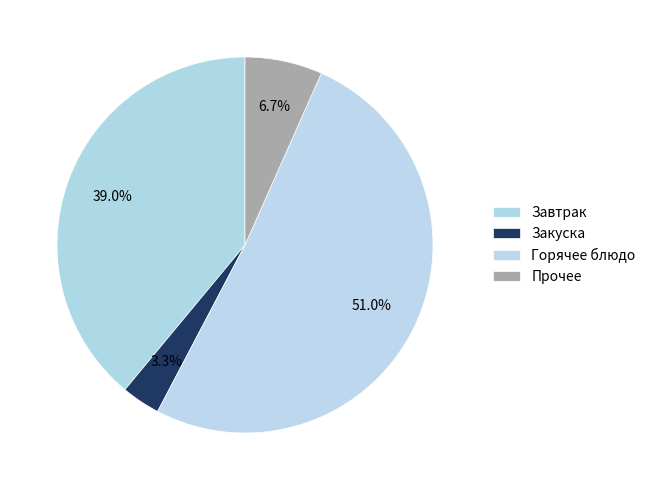

Count the number of slices in the pie.

4